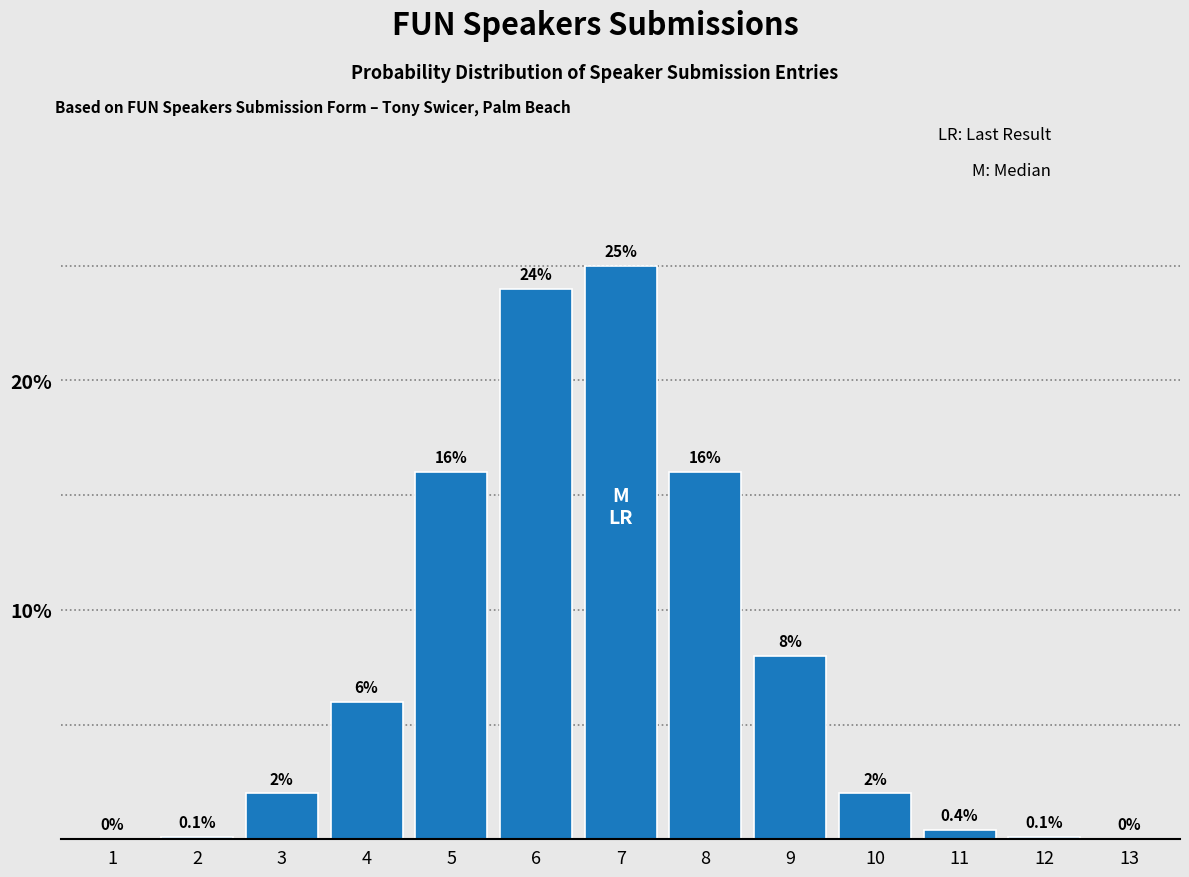

Reading left to right, what are all the values shown in this chart?

1=0.0	2=0.1	3=2.0	4=6.0	5=16.0	6=24.0	7=25.0	8=16.0	9=8.0	10=2.0	11=0.4	12=0.1	13=0.0